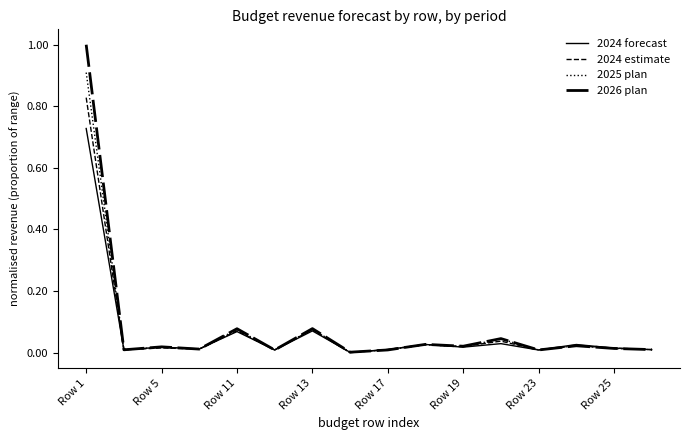

Does the chart display data point markers on the line(s)?

No